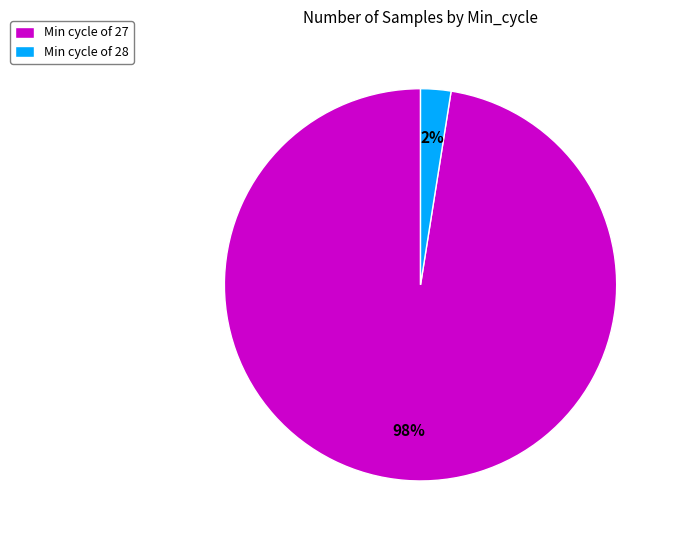

Does Min cycle of 28 represent more than half of the total?

No